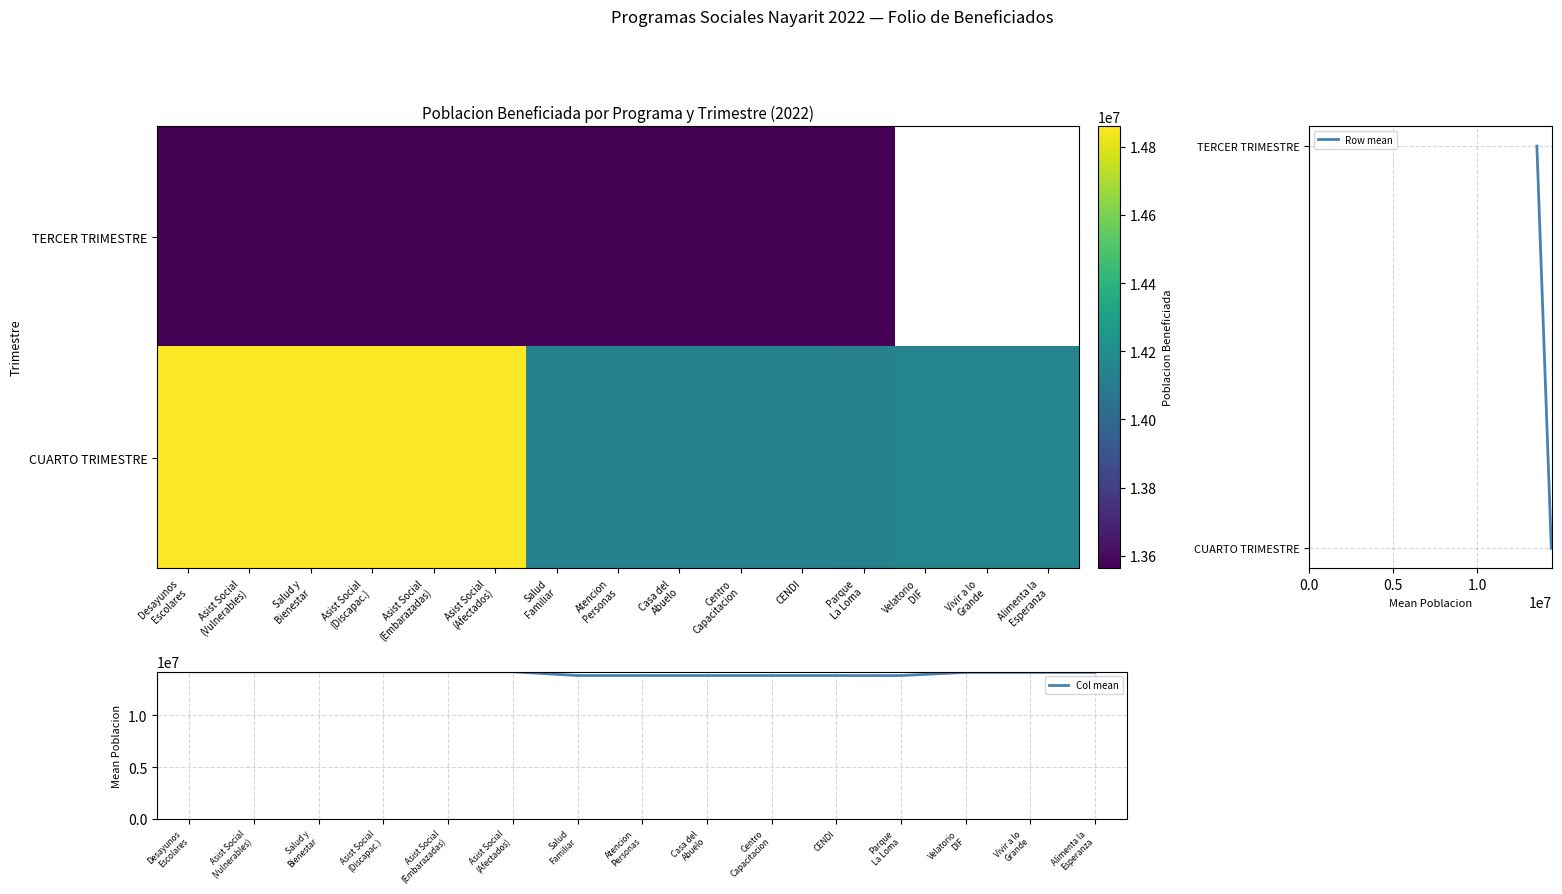

At which label is PROGRAMA DE ASISTENCIA SOCIAL ALIMENTARIA (Afectados) closest to 14214457?

TERCER TRIMESTRE